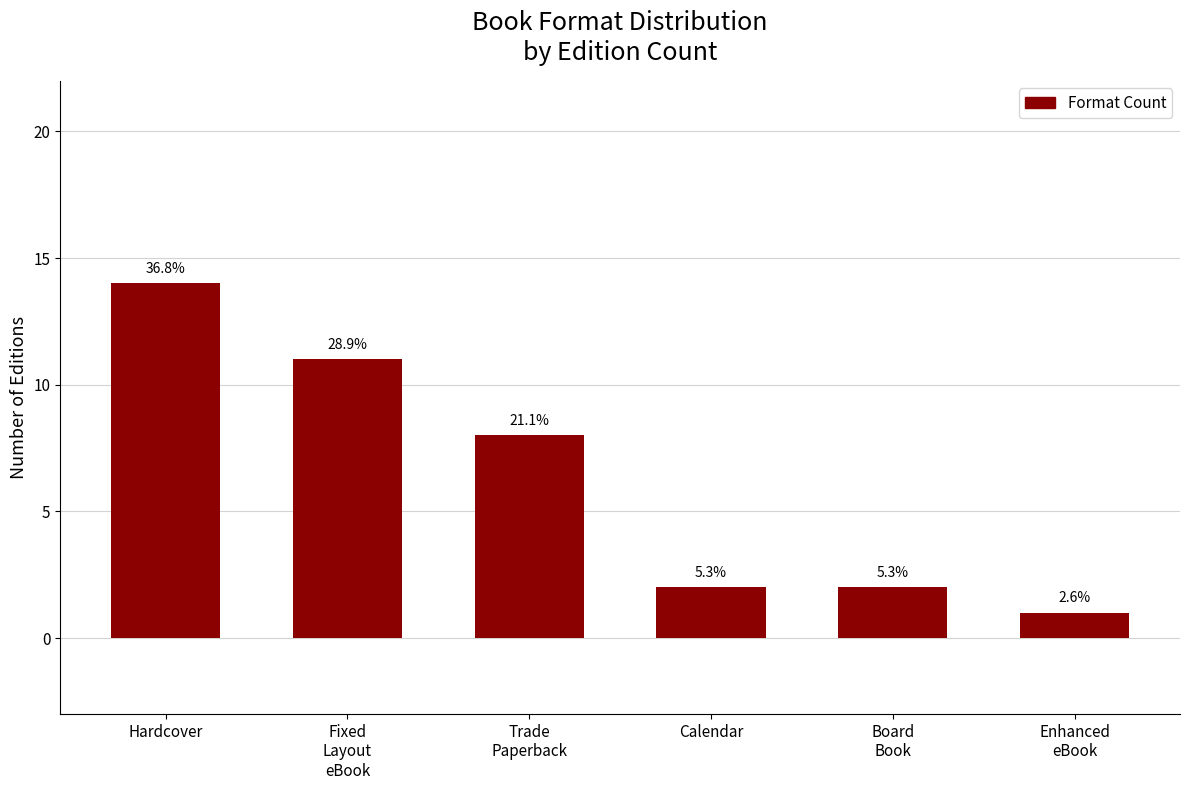

What is the label of the 3rd bar from the right?

Calendar